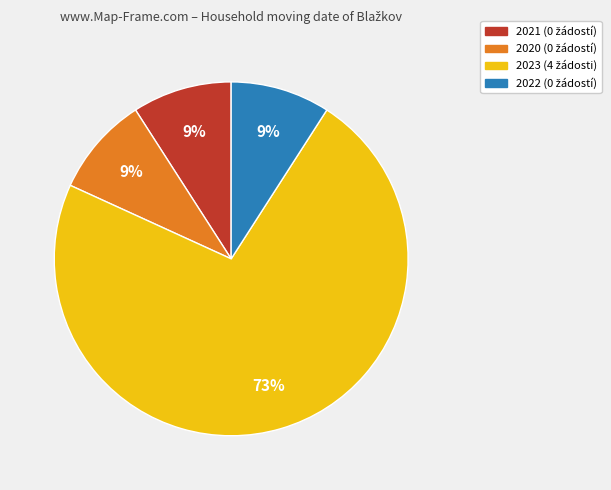

Is it true that 2023 is 90% of the pie?

False